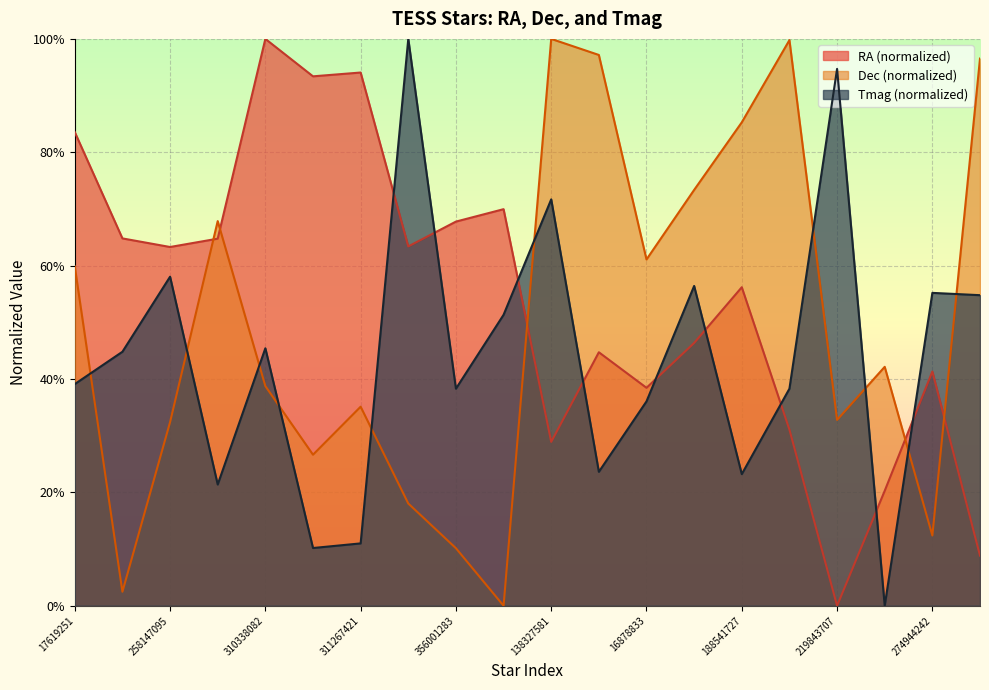

At which category does RA reach its first local peak?

310338082